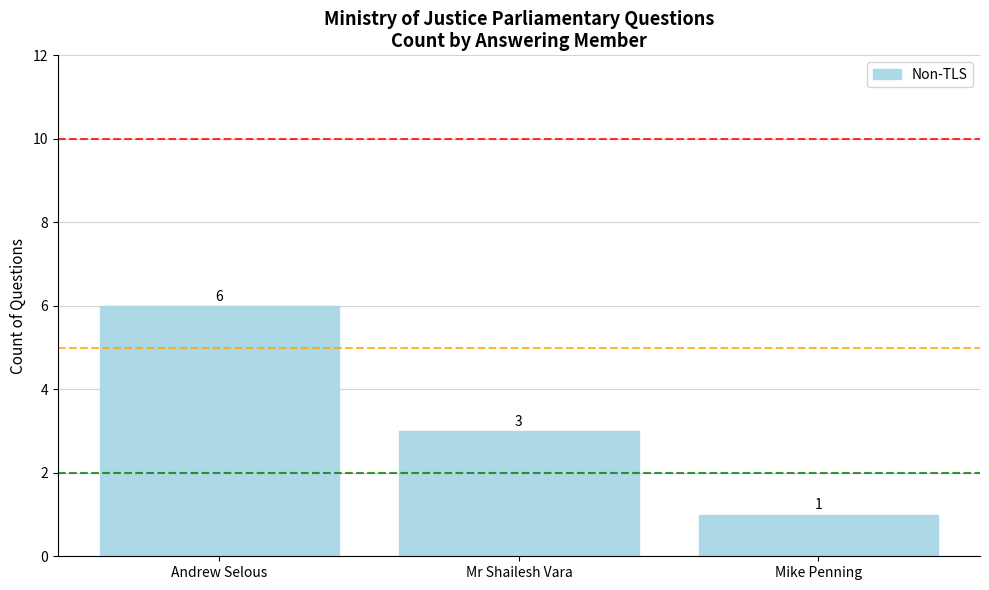

Are the bars grouped side by side (vs. stacked)?

No